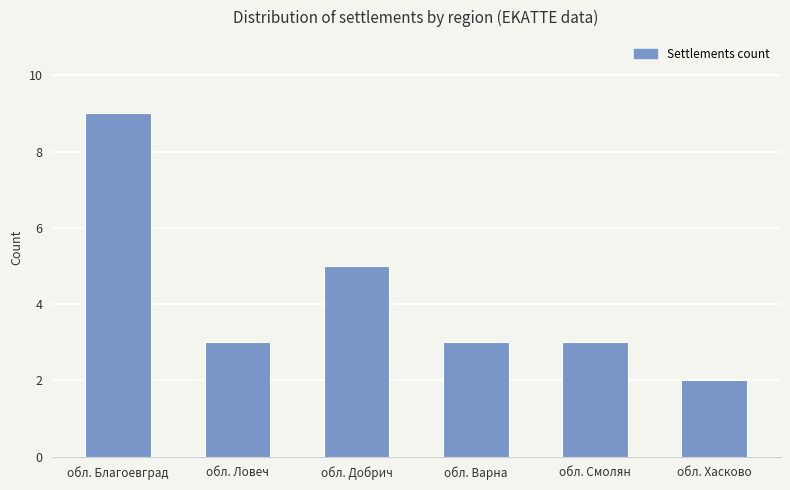

Reading right to left, transcribe all the data shown in this chart.

обл. Хасково=2	обл. Смолян=3	обл. Варна=3	обл. Добрич=5	обл. Ловеч=3	обл. Благоевград=9